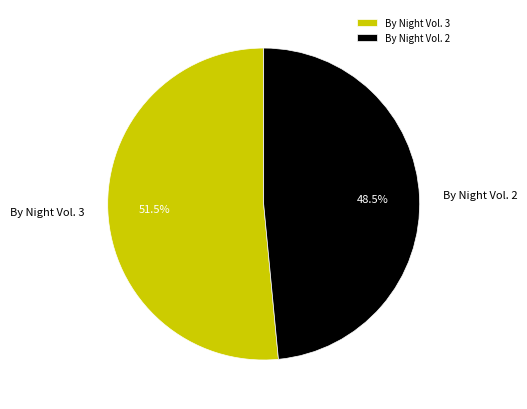

Combined, what portion of the pie is By Night Vol. 3 and By Night Vol. 2?

100.0%